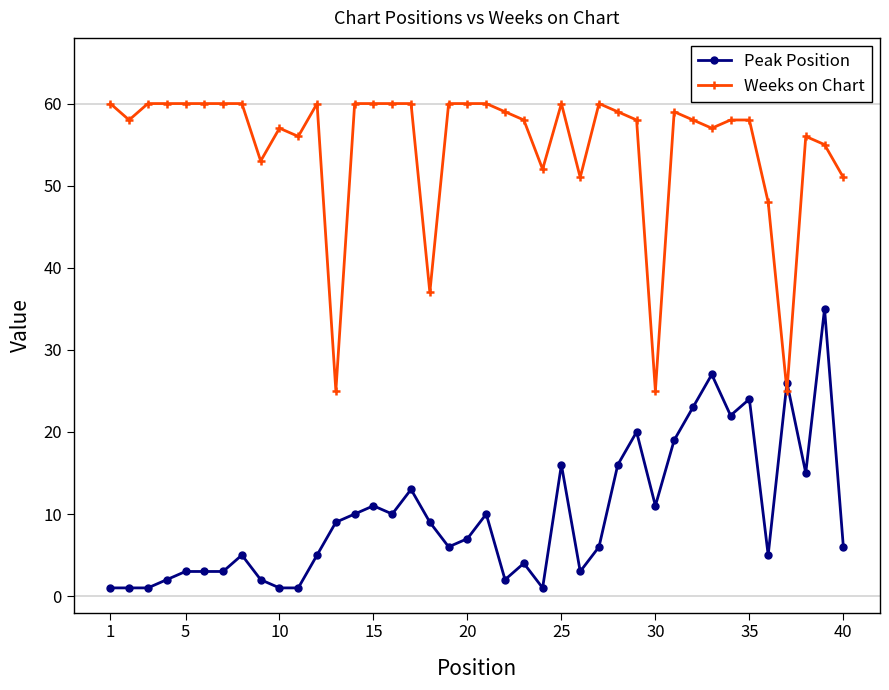

What are all the series names shown in the legend?

Peak Position, Weeks on Chart